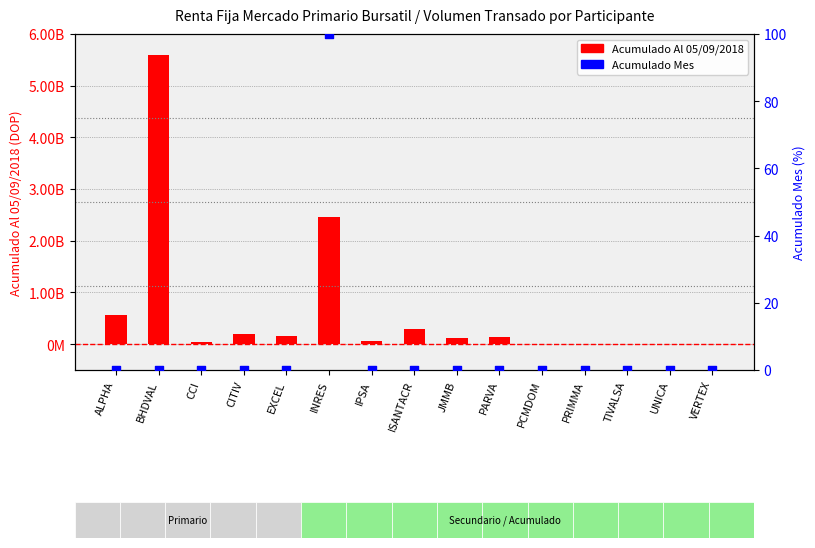

Which series contains the lowest Y value?

Acumulado Mes